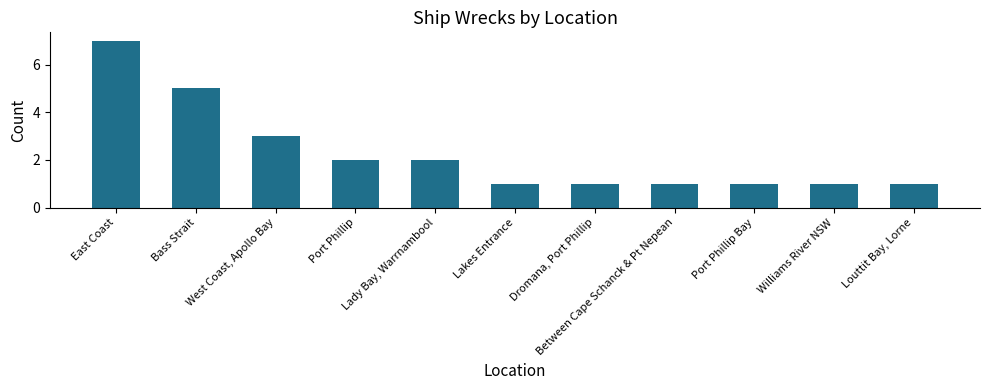

Reading left to right, extract all data points from this chart.

East Coast=7	Bass Strait=5	West Coast, Apollo Bay=3	Port Phillip=2	Lady Bay, Warrnambool=2	Lakes Entrance=1	Dromana, Port Phillip=1	Between Cape Schanck & Pt Nepean=1	Port Phillip Bay=1	Williams River NSW=1	Louttit Bay, Lorne=1